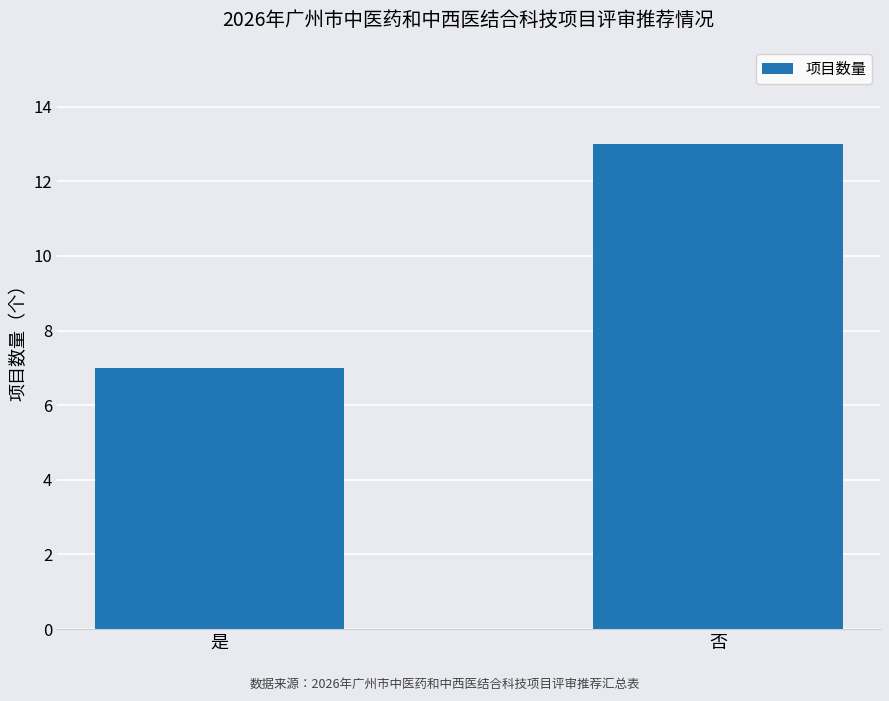

At which label is the value closest to 10?

是